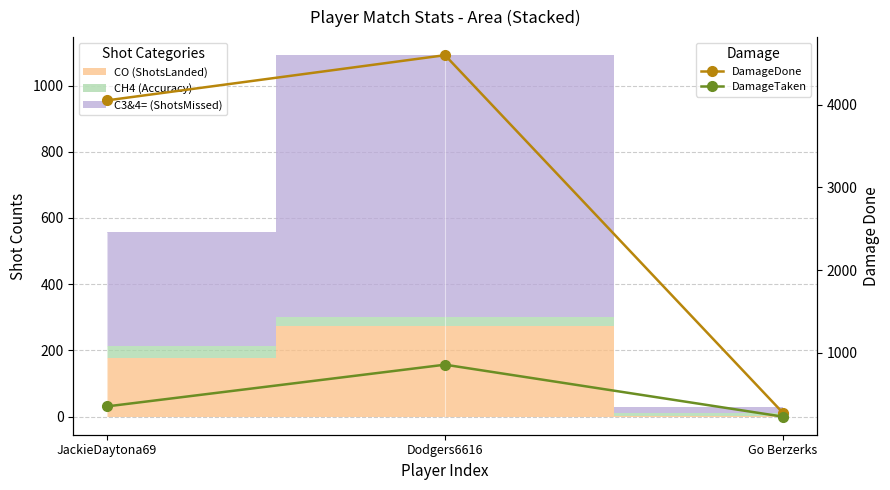

List the series in order of their peak value, highest first.

DamageDone, DamageTaken